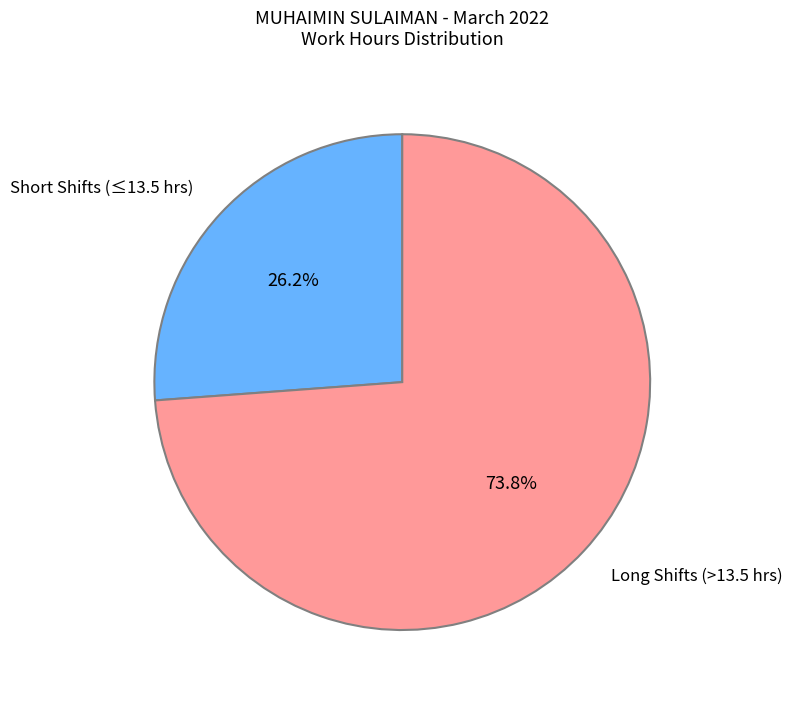

Combined, do Short Shifts (≤13.5 hrs) and Long Shifts (>13.5 hrs) account for over 50%?

Yes